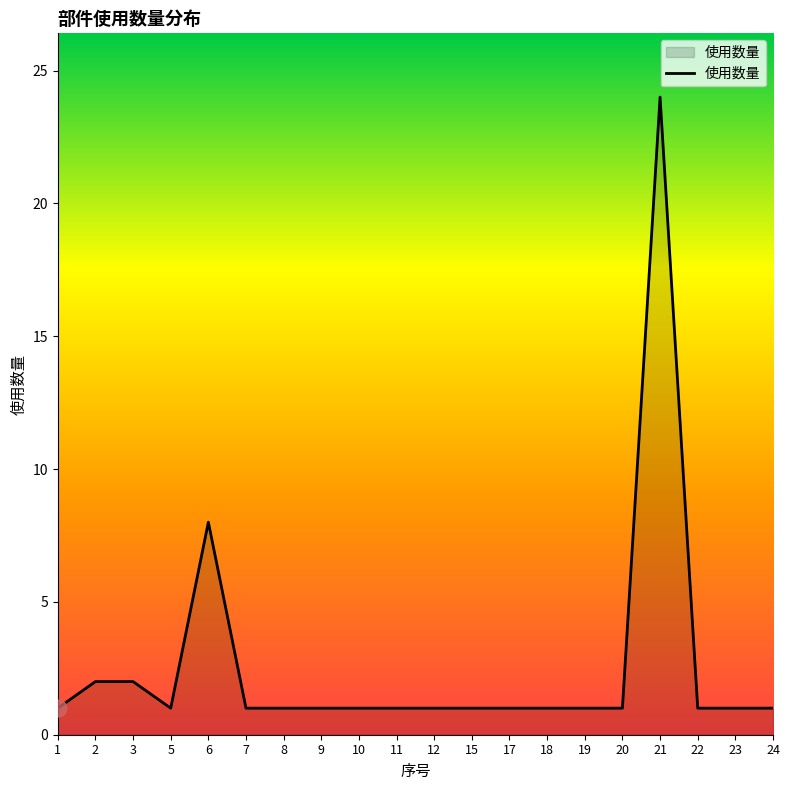

At which label is the value closest to 12?

6